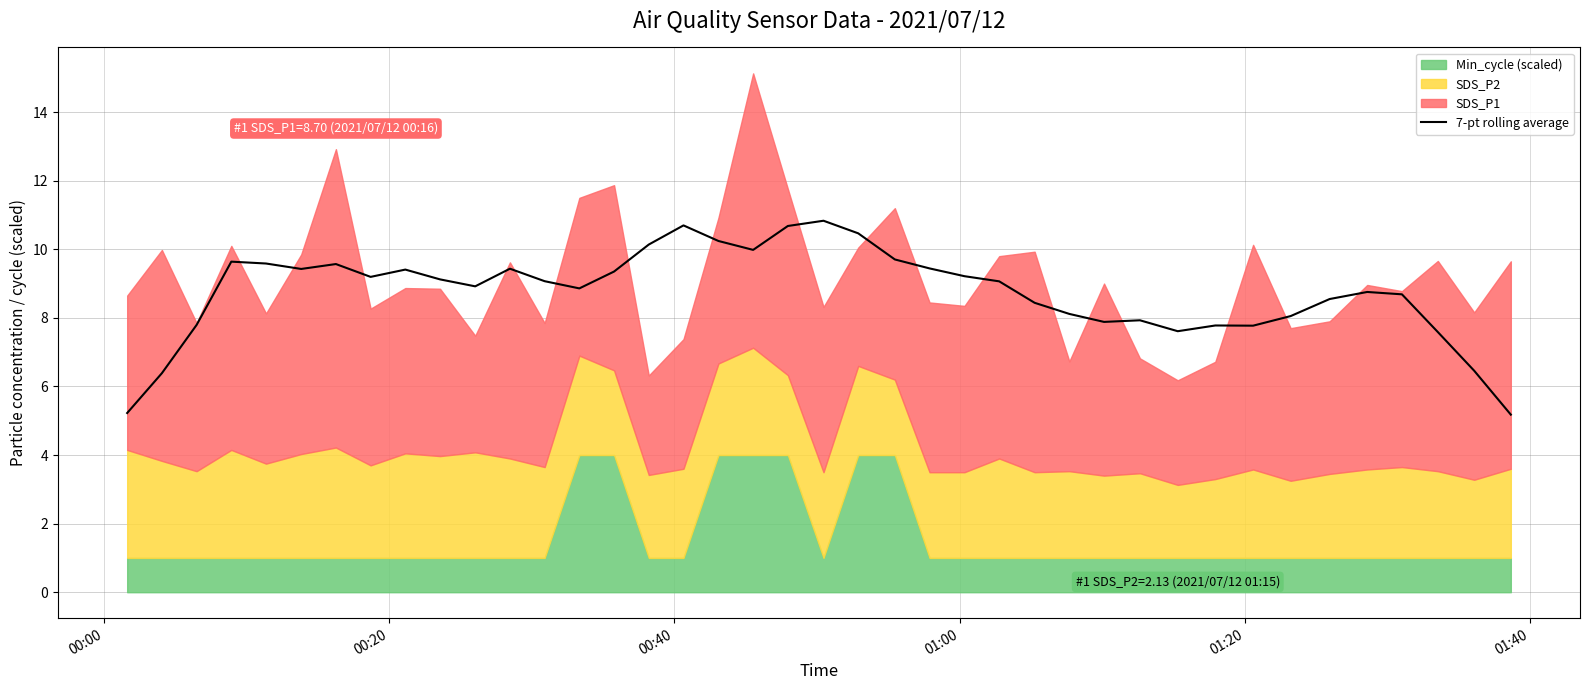

What is the highest value of the 7-pt rolling average series?

10.8